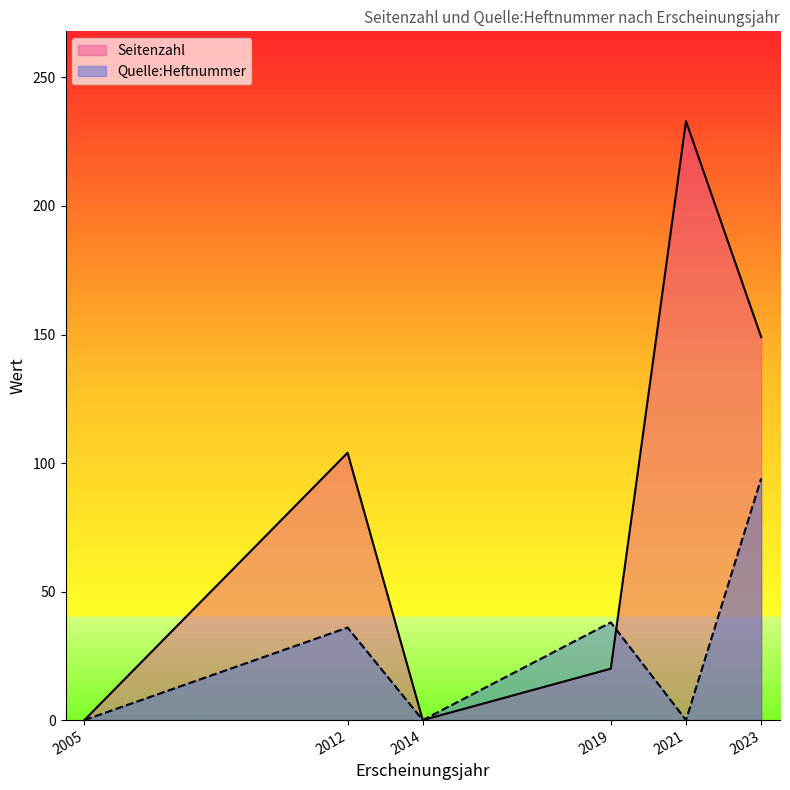

What is the difference between the maximum and minimum values in the Seitenzahl series?

233